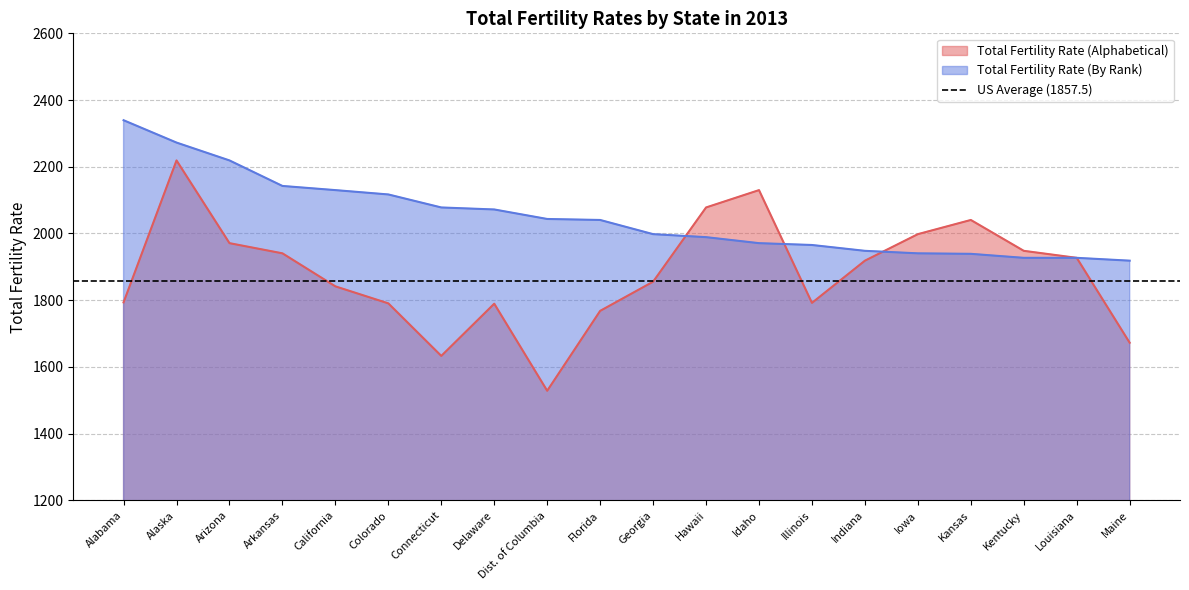

What is the value of the Total Fertility Rate (Alphabetical) point at the 6th from the left?

1790.5